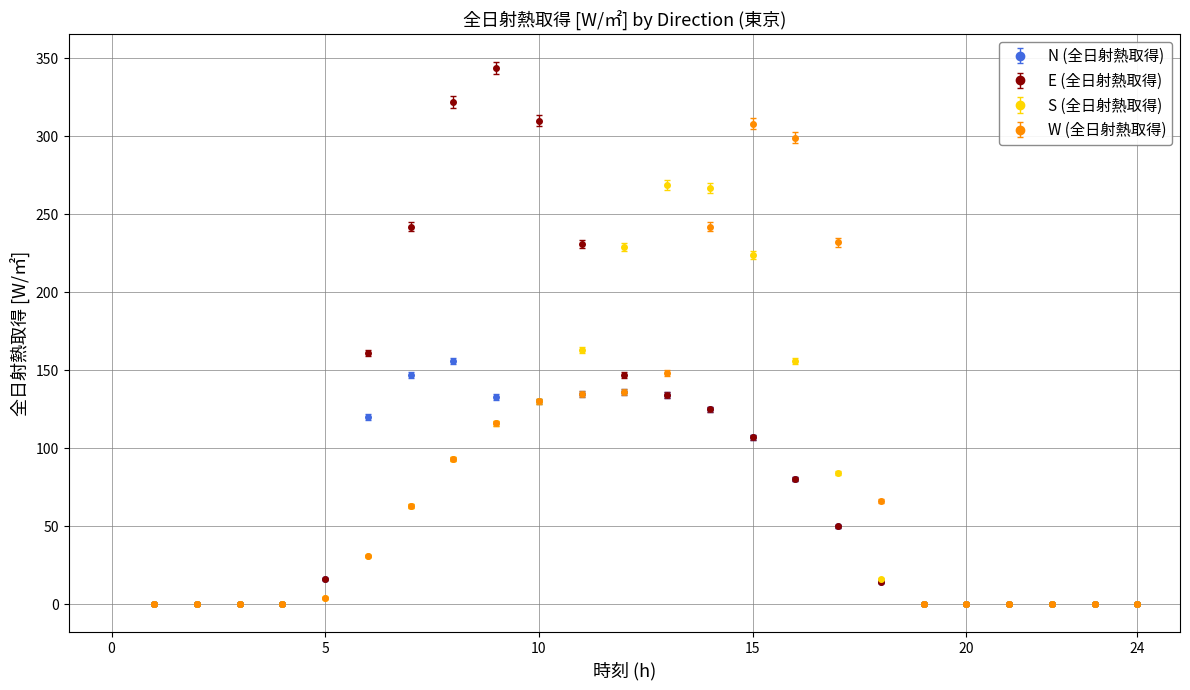

Which series has the largest range (max minus min)?

E (全日射熱取得)